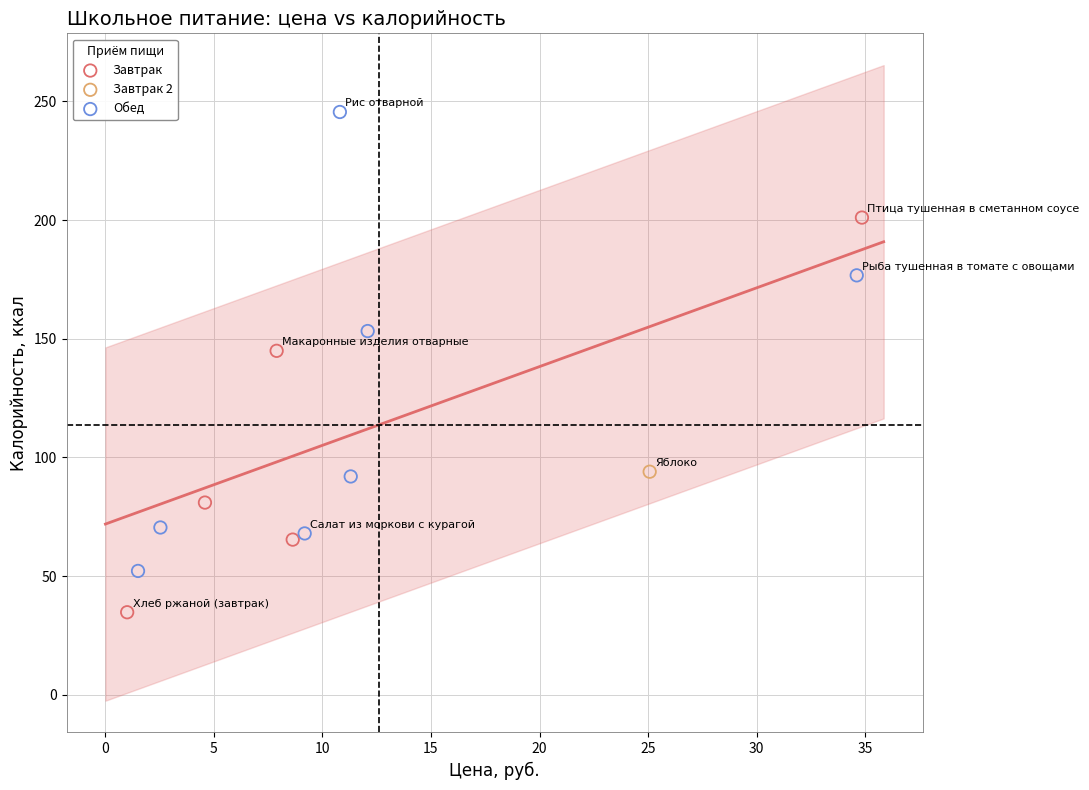

Which series reaches the minimum Y coordinate?

Завтрак